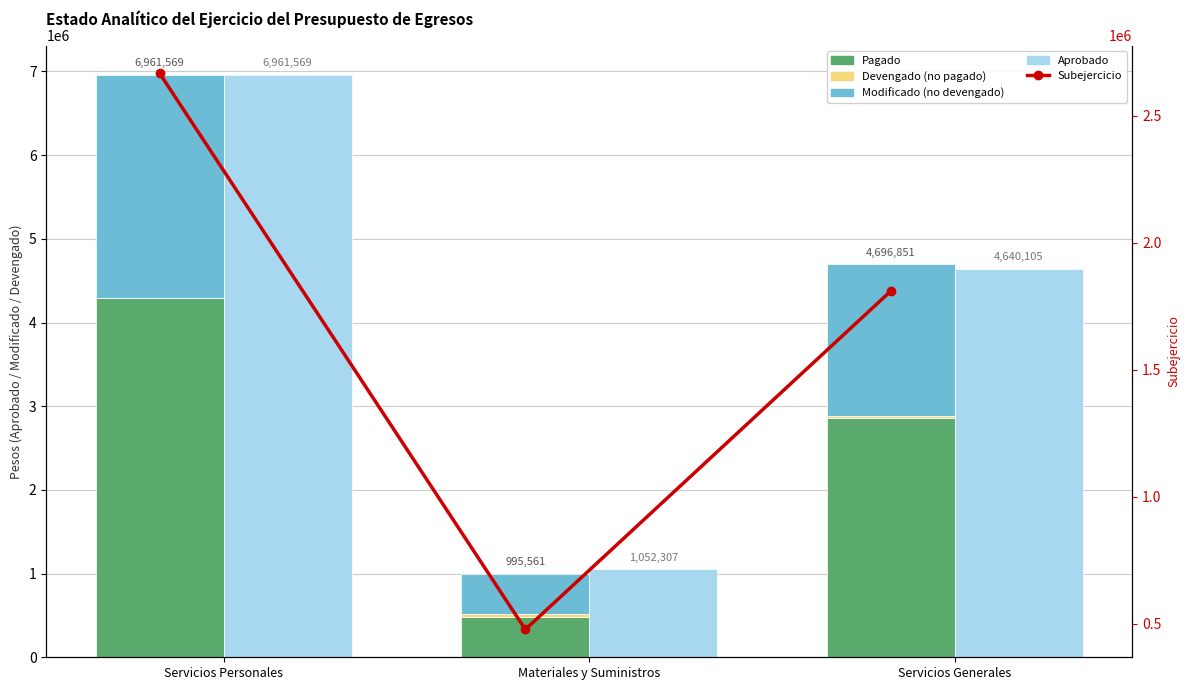

What is the average value of the Devengado (no pagado) series?

23976.3